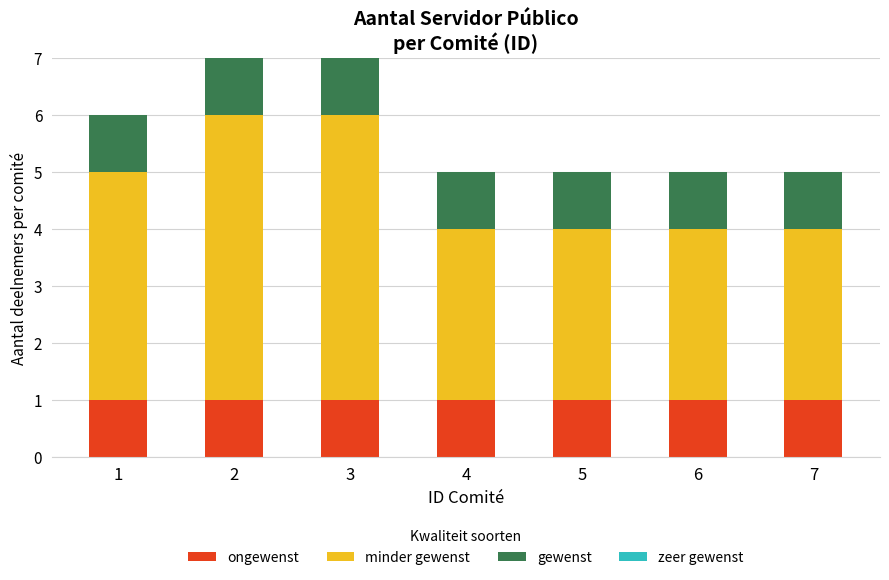

Does the chart contain stacked bars?

Yes